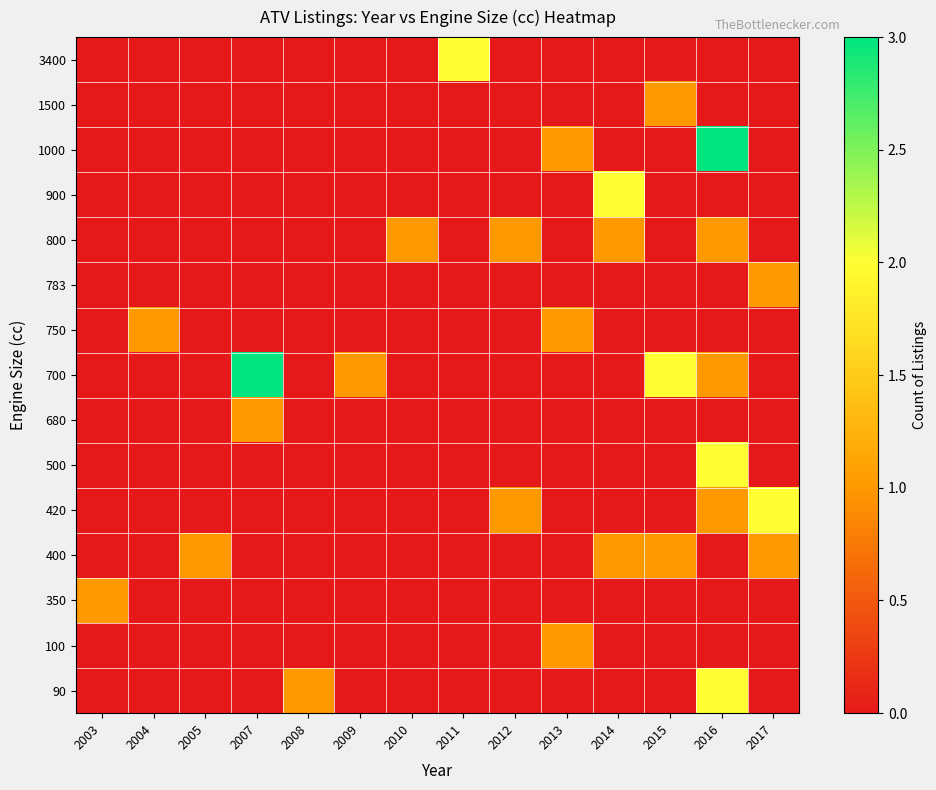

At which category is the sum across all series the highest?

2016